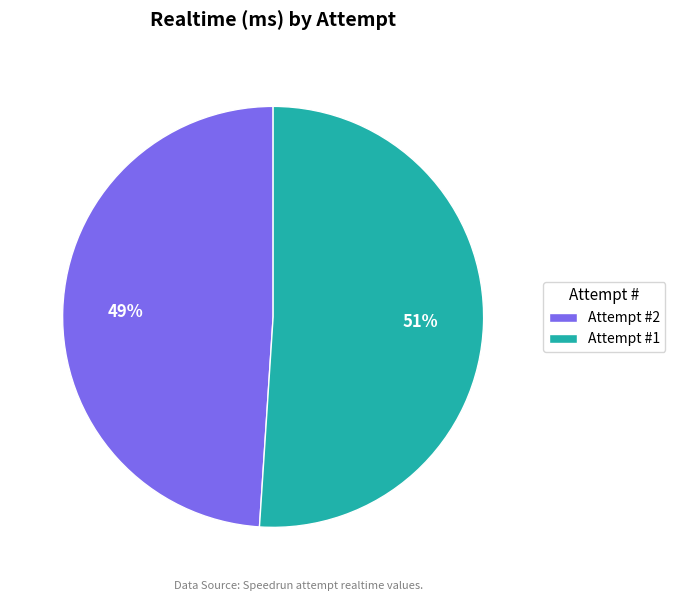

Approximately how many times larger is the value at Attempt #1 compared to Attempt #2?

1.0